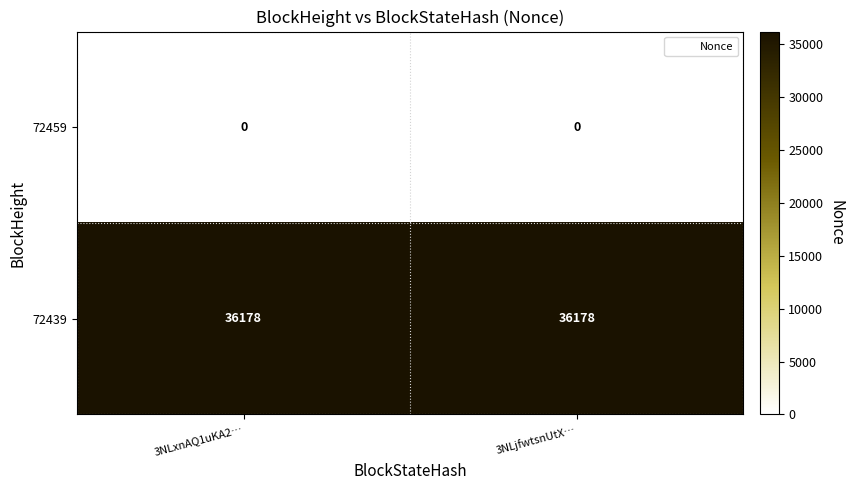

What is the spread (max minus min) of values at 3NLjfwtsnUtX…?

36178